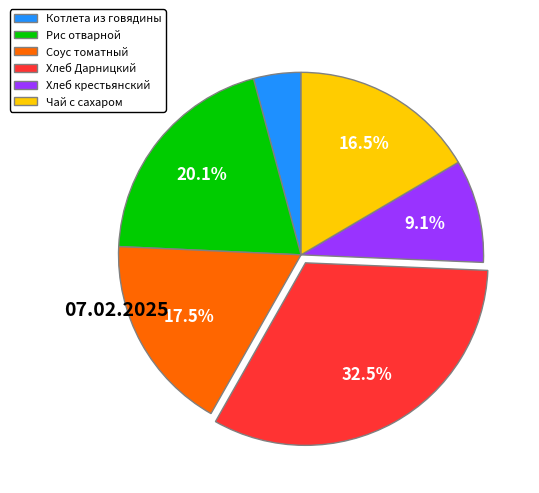

Does Рис отварной account for over 50% of the chart?

No